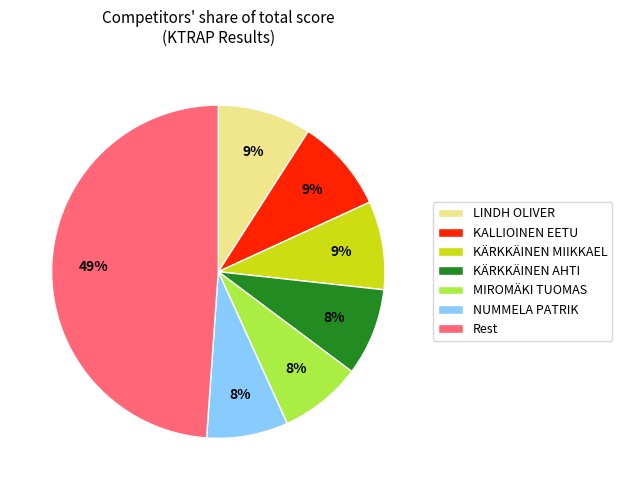

How many slices are in this pie chart?

7